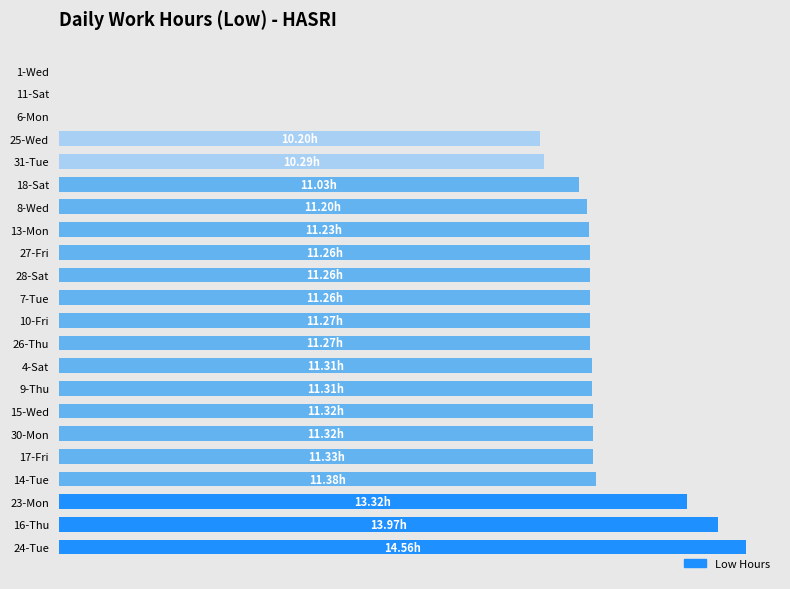

Are the bars horizontal?

Yes